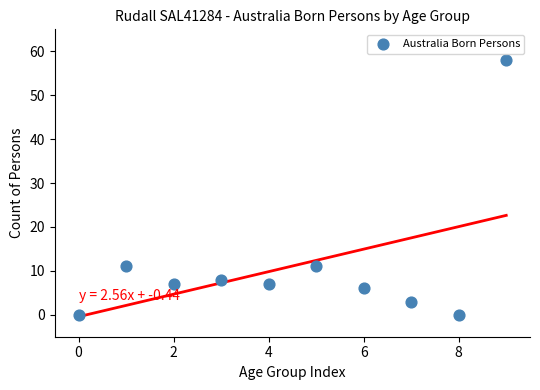

What is the range of Y values (max minus min)?

58